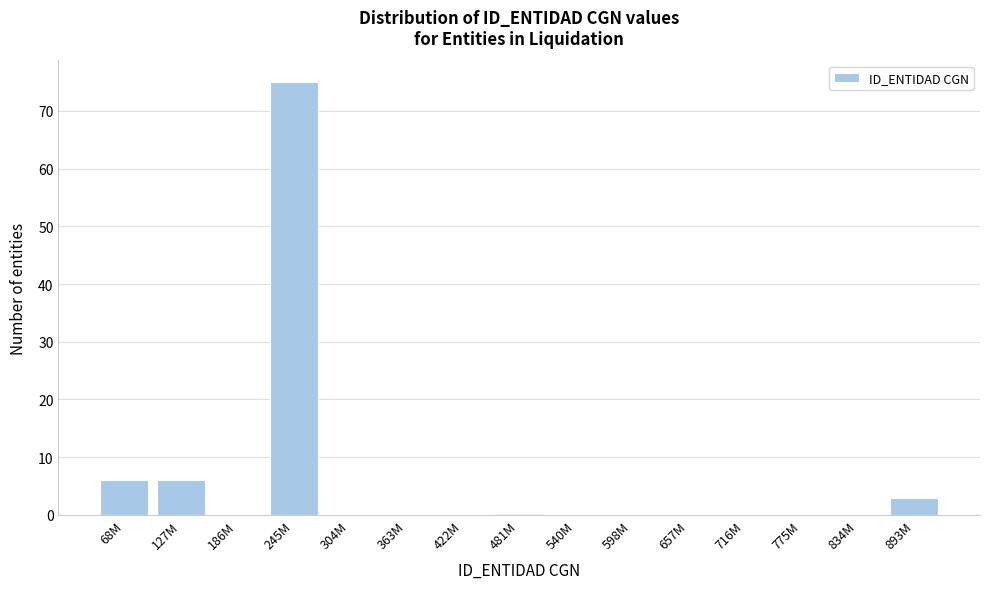

Reading left to right, list all the values displayed in this chart.

68M=6	127M=6	186M=0	245M=75	304M=0	363M=0	422M=0	481M=0	540M=0	598M=0	657M=0	716M=0	775M=0	834M=0	893M=3